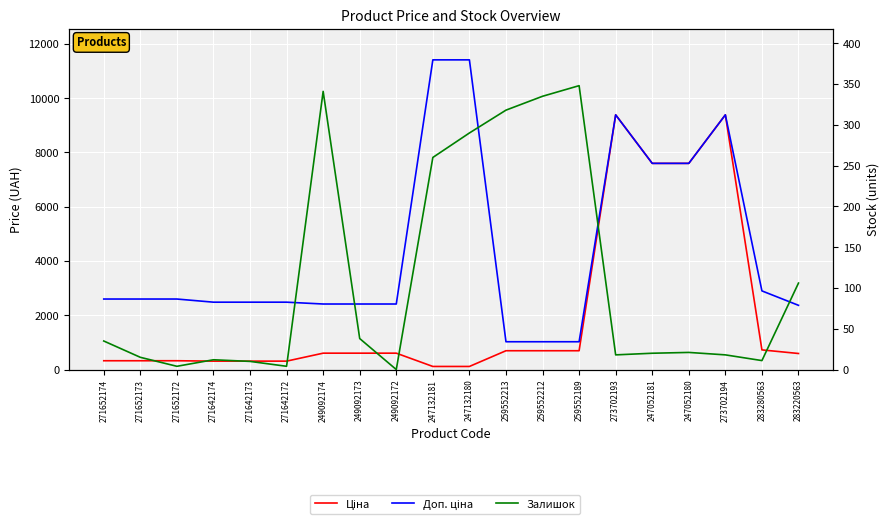

List the series in order of their overall mean, lowest first.

Залишок, Ціна, Доп. ціна